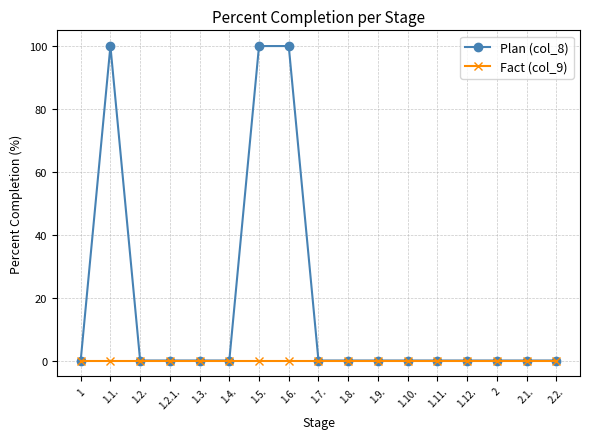

The Fact (col_9) series shows 0 at 1.5.. True or false?

True